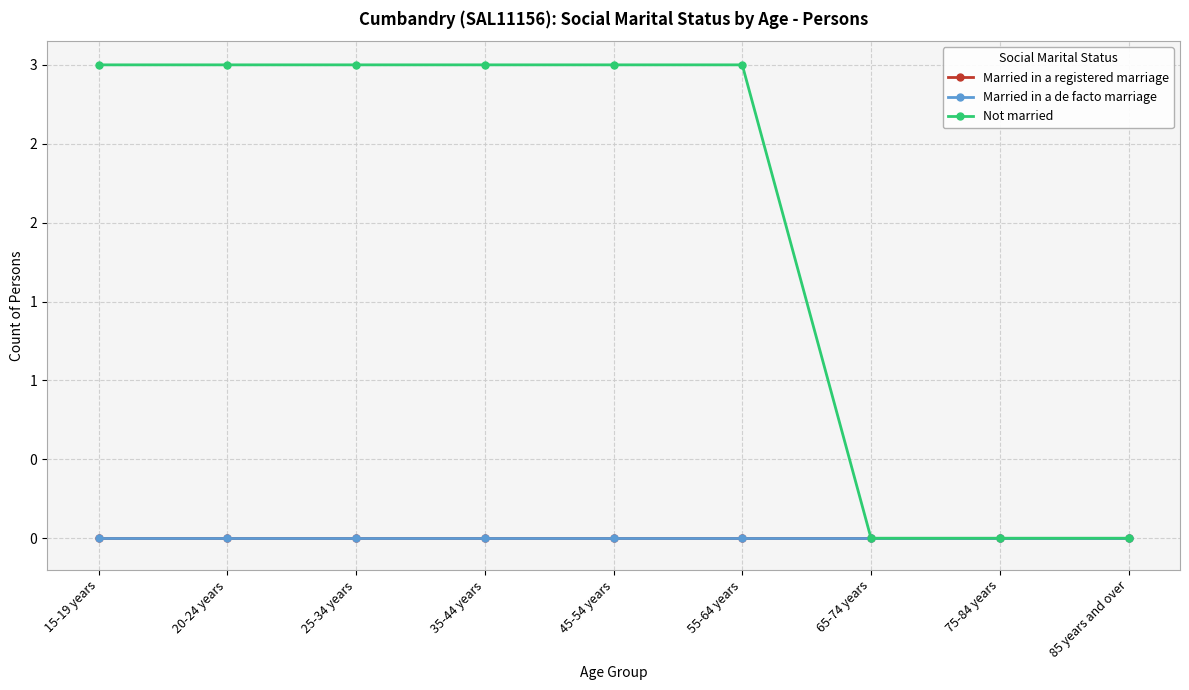

Is this an area chart (filled region under the line)?

No